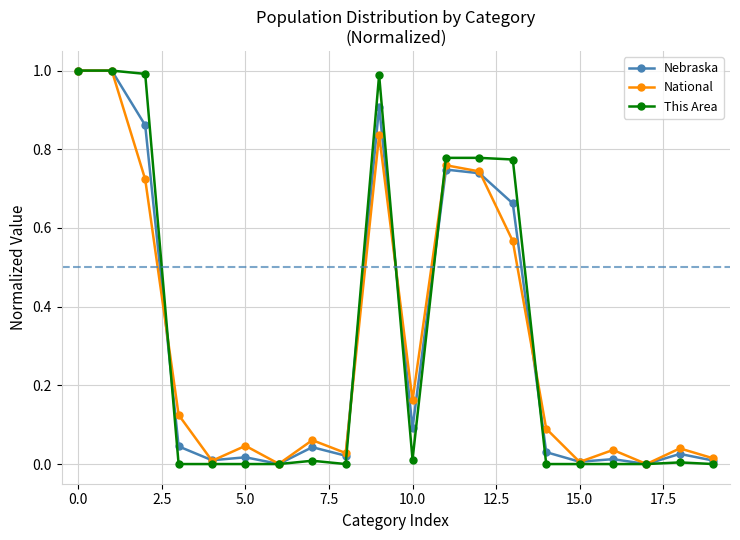

True or false: Nebraska has more than 2 points higher than both neighbors.

True